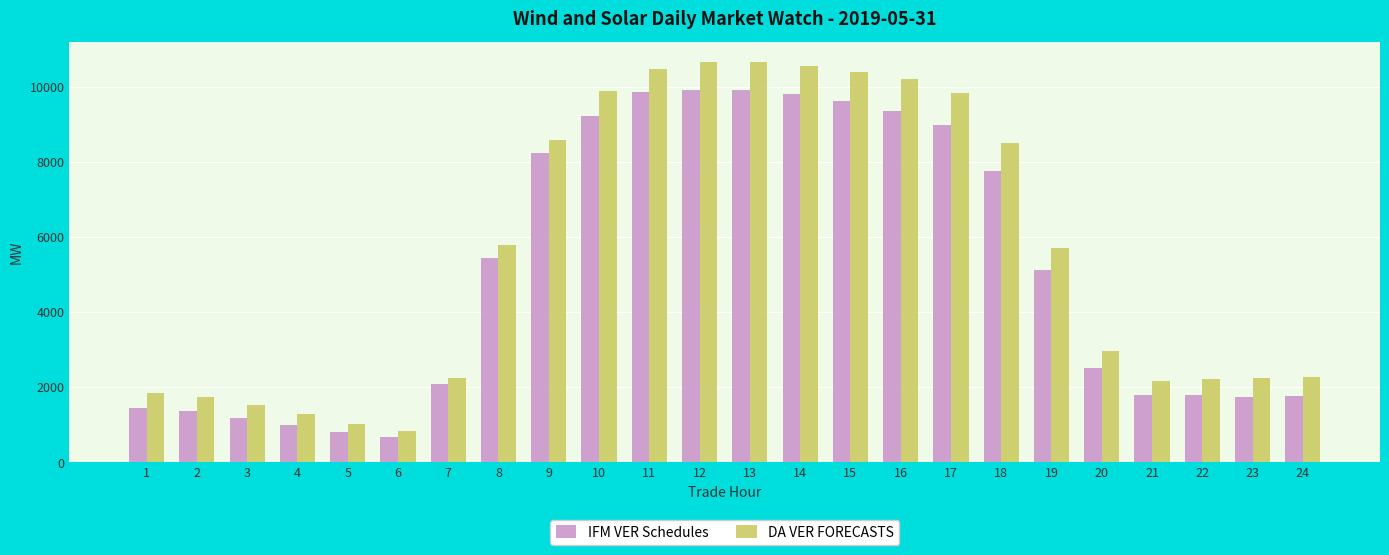

How many categories are shown in the chart?

24